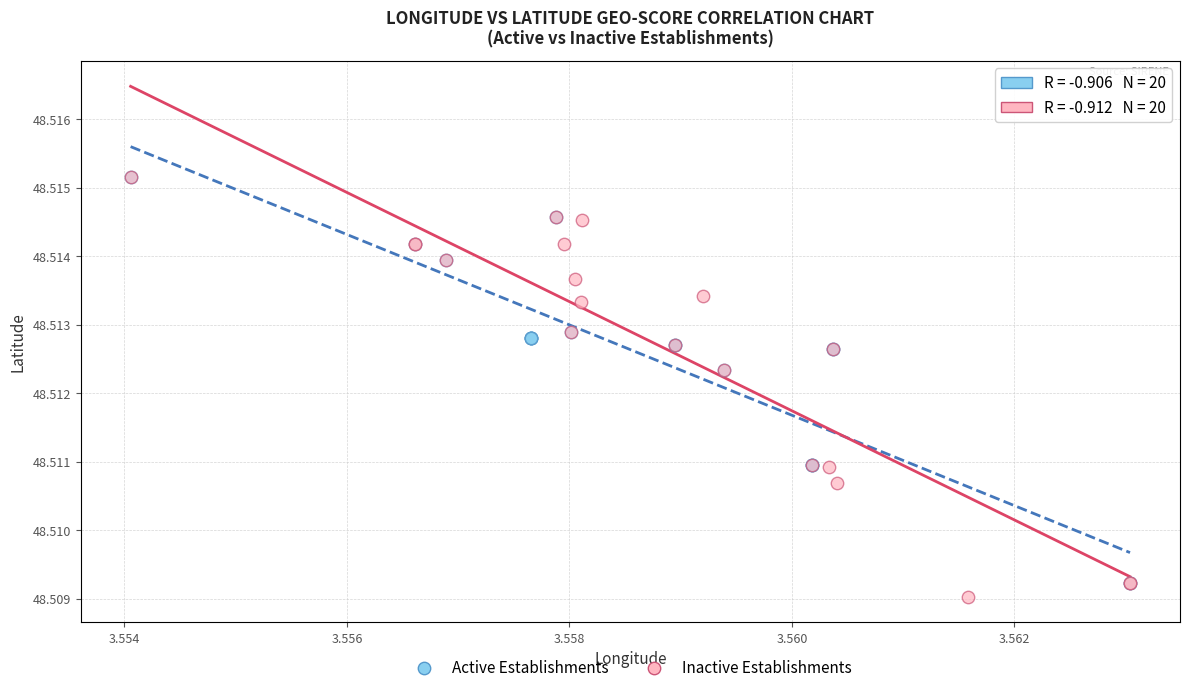

Which series contains the lowest Y value?

Inactive Establishments